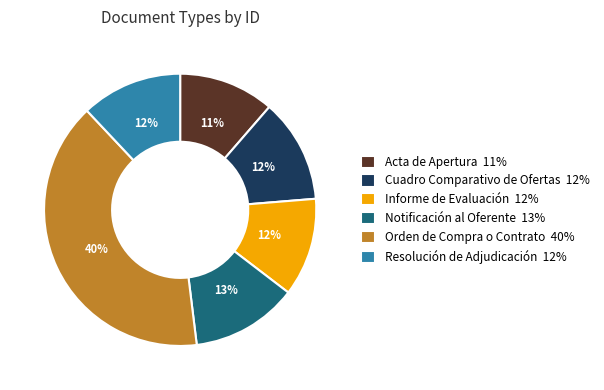

To the nearest percent, what is the difference between the largest and smallest slice percentages?

29%